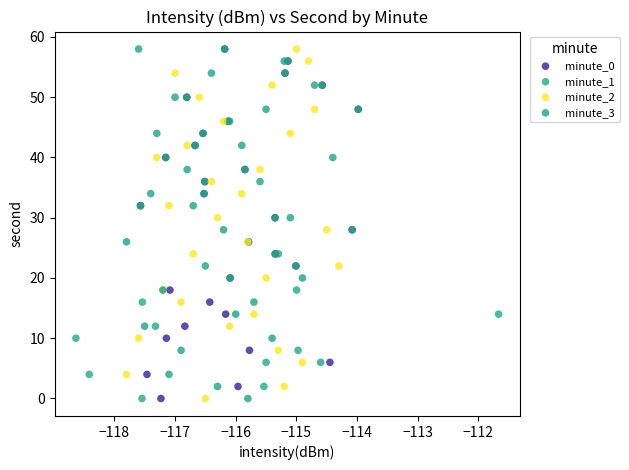

What are all the series names shown in the legend?

minute_0, minute_1, minute_2, minute_3